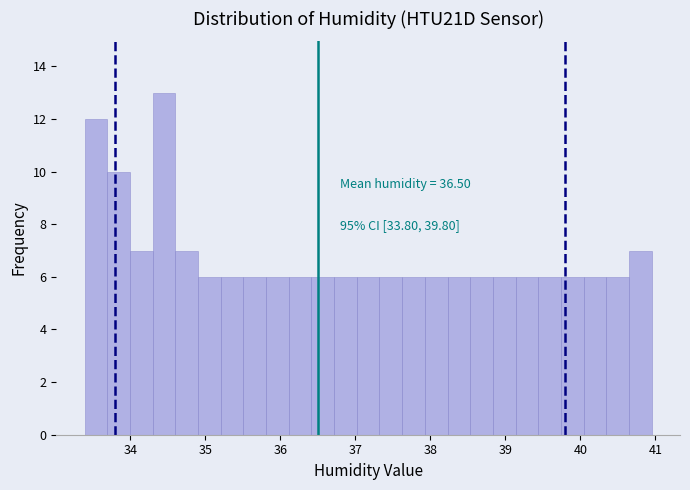

Around what value on the x-axis is the tallest bar? Give the approximate position of its centre, as read against the axis.

34.4